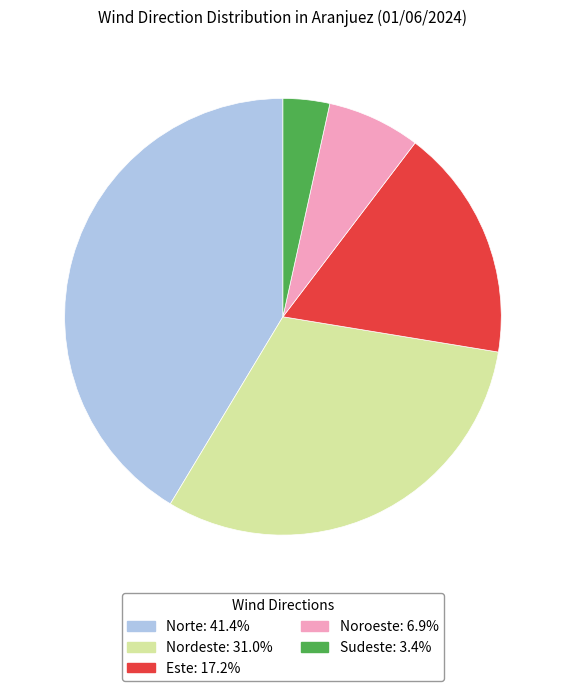

Do Nordeste and Noroeste together represent more than half of the pie?

No